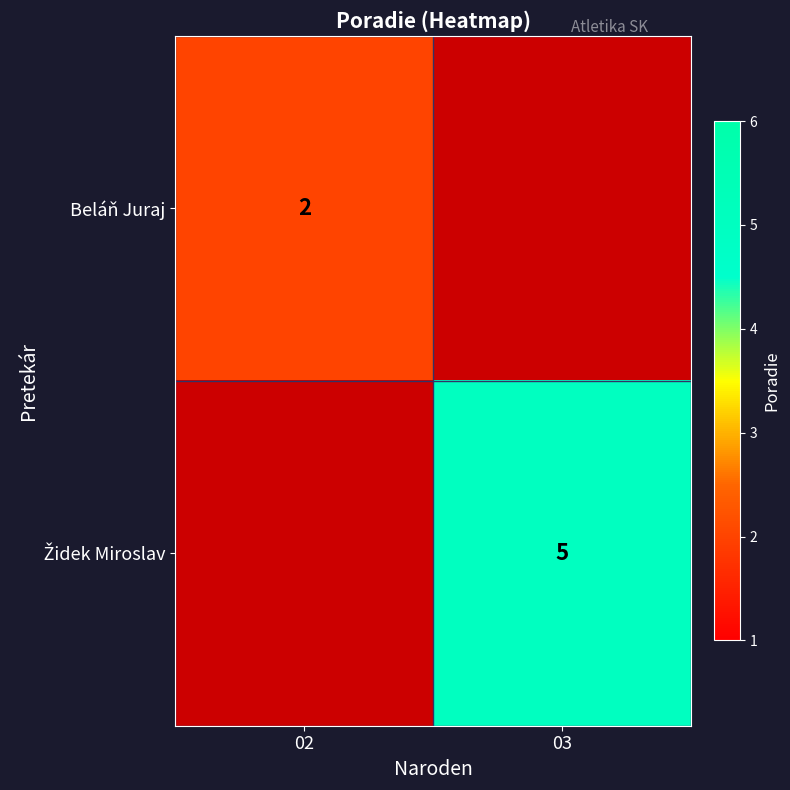

Is it true that Beláň Juraj equals 3 at 02?

False